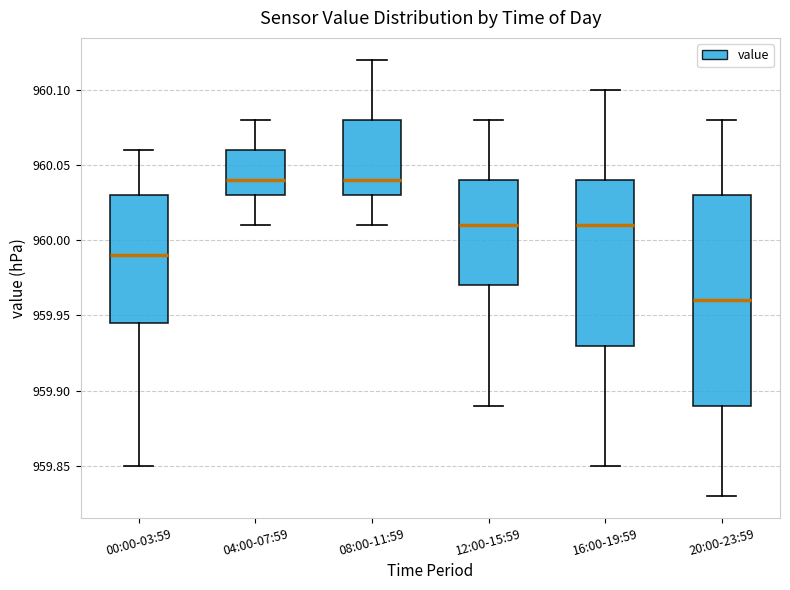

Comparing the boxes themselves (not the whiskers), which one is the tallest?

20:00-23:59